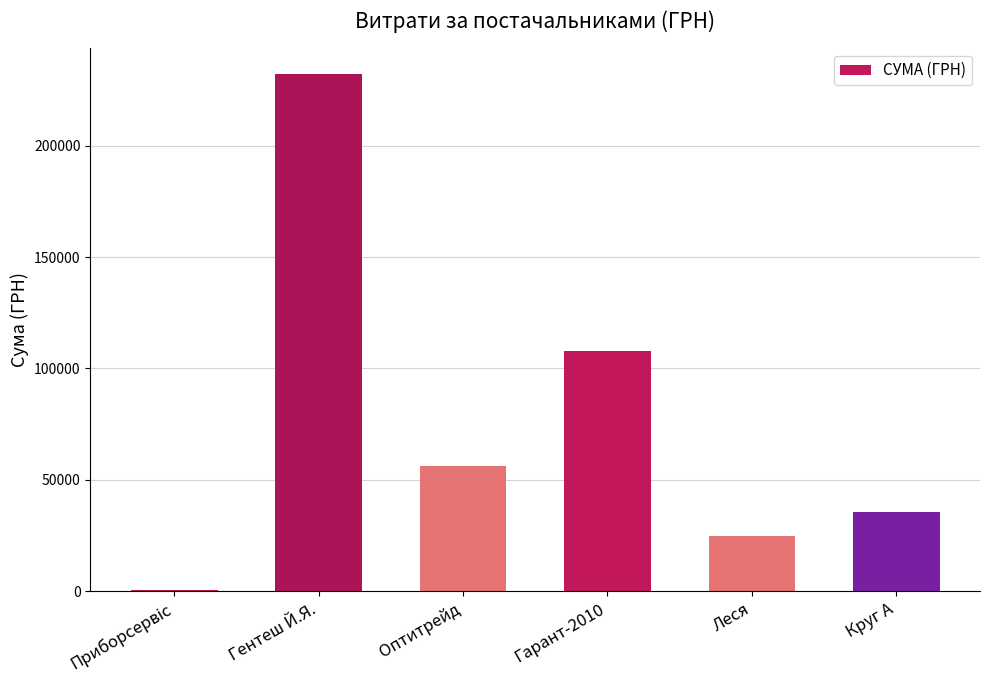

Between Гарант-2010 and Оптитрейд, which is larger?

Гарант-2010